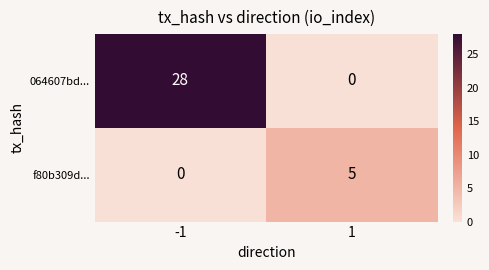

What is the greatest value displayed?

28